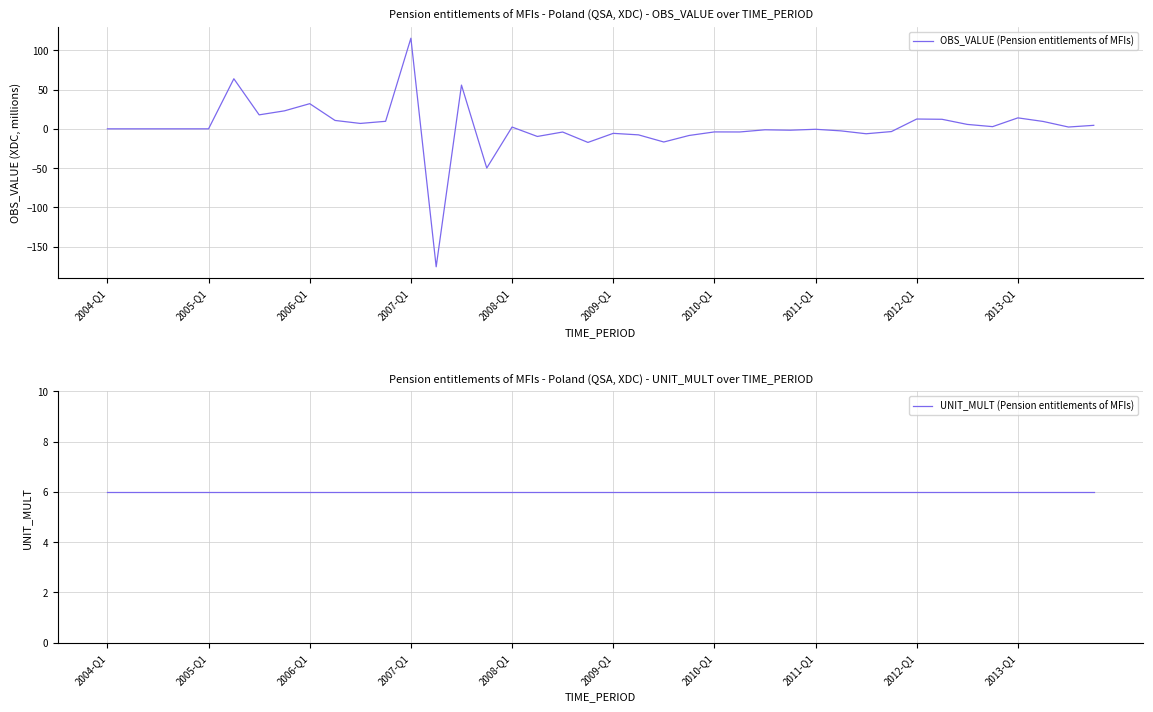

What is the maximum value for OBS_VALUE (Pension entitlements of MFIs)?

115.4